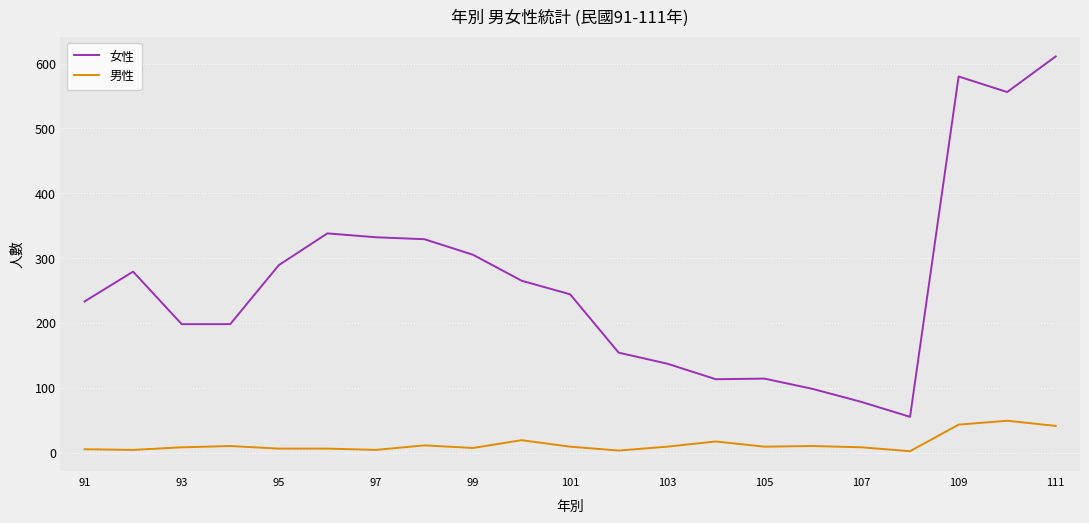

Which series has the largest total across all categories?

女性